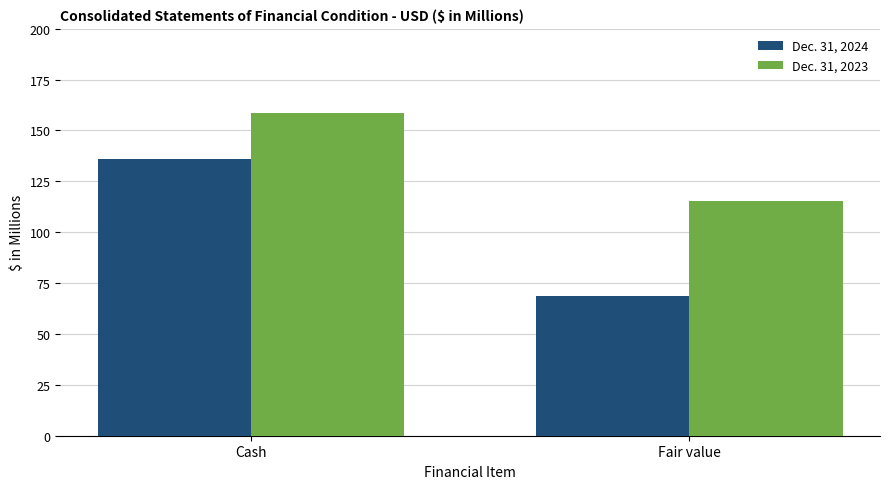

Reading right to left, what are all the values shown in this chart?

Dec. 31, 2024: Fair value=68.8	Cash=135.8
Dec. 31, 2023: Fair value=115.5	Cash=158.8